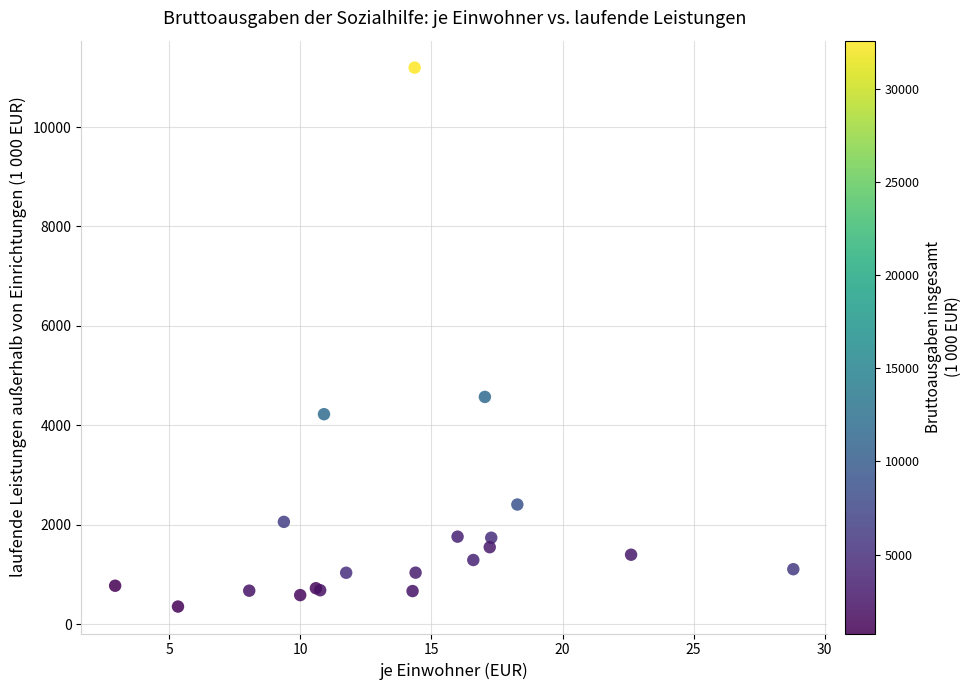

What Y value in the scatter plot is closest to 5773?

4569.5